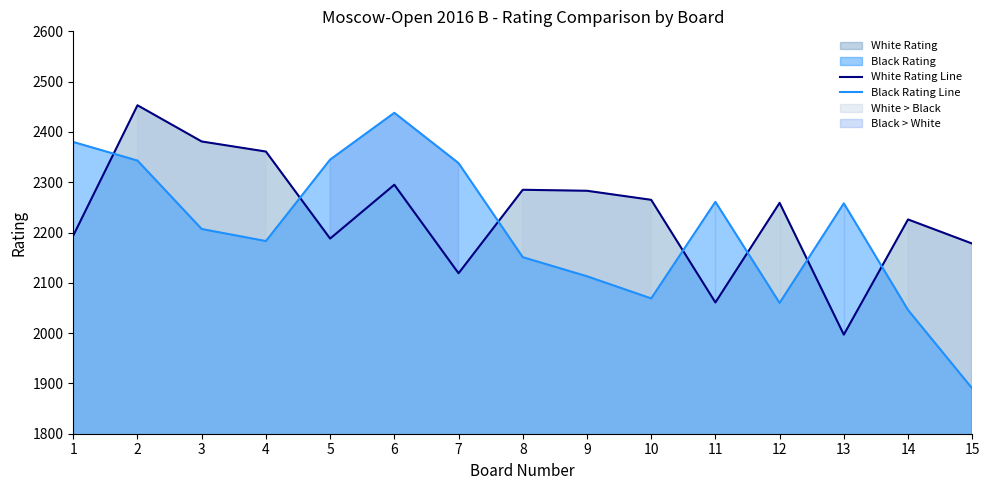

After their last crossing, which series has the higher values: White Rating Line or Black Rating Line?

White Rating Line